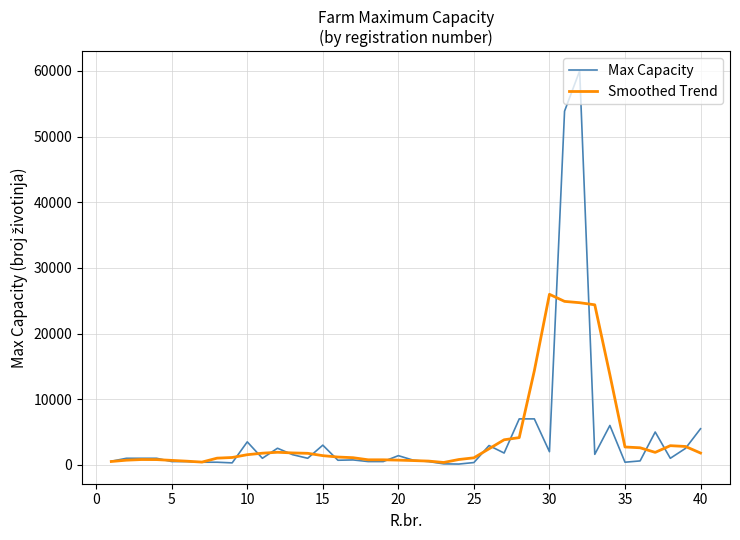

What is the greatest value displayed?

60000.0